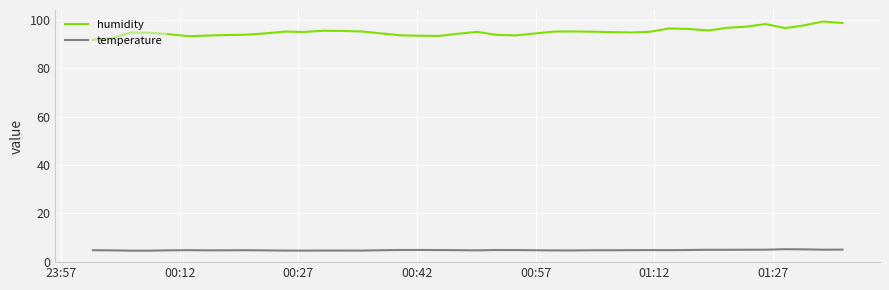

True or false: humidity and temperature cross at least once.

False